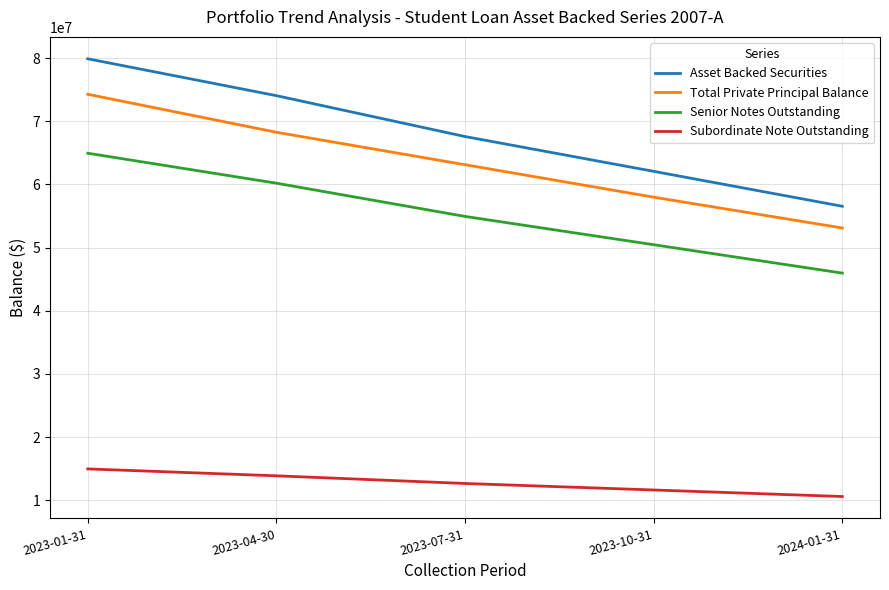

Reading left to right, extract all data points from this chart.

Asset Backed Securities: 79907826.9	74065870.6	67593533.3	62081633.3	56550680.9
Total Private Principal Balance: 74287846.7	68271427.5	63130131.0	57991742.5	53111760.3
Senior Notes Outstanding: 64952115.5	60203551.6	54942590.1	50462308.5	45966540.4
Subordinate Note Outstanding: 14955711.4	13862319.0	12650943.2	11619324.8	10584140.5